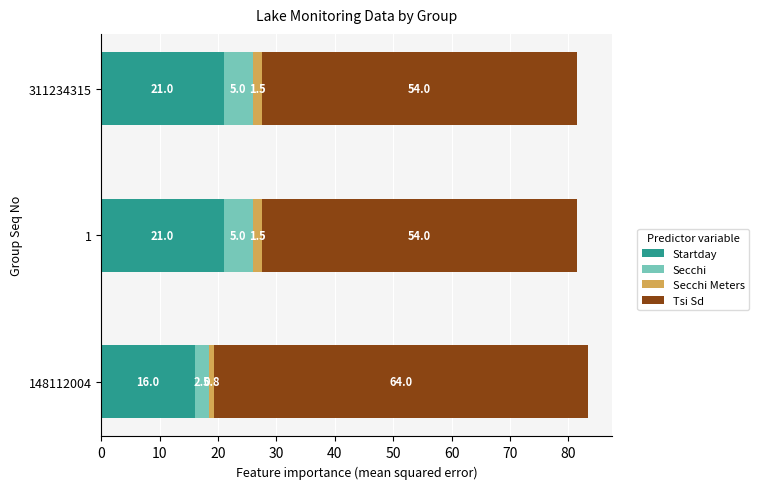

At which label does Startday reach its minimum?

148112004